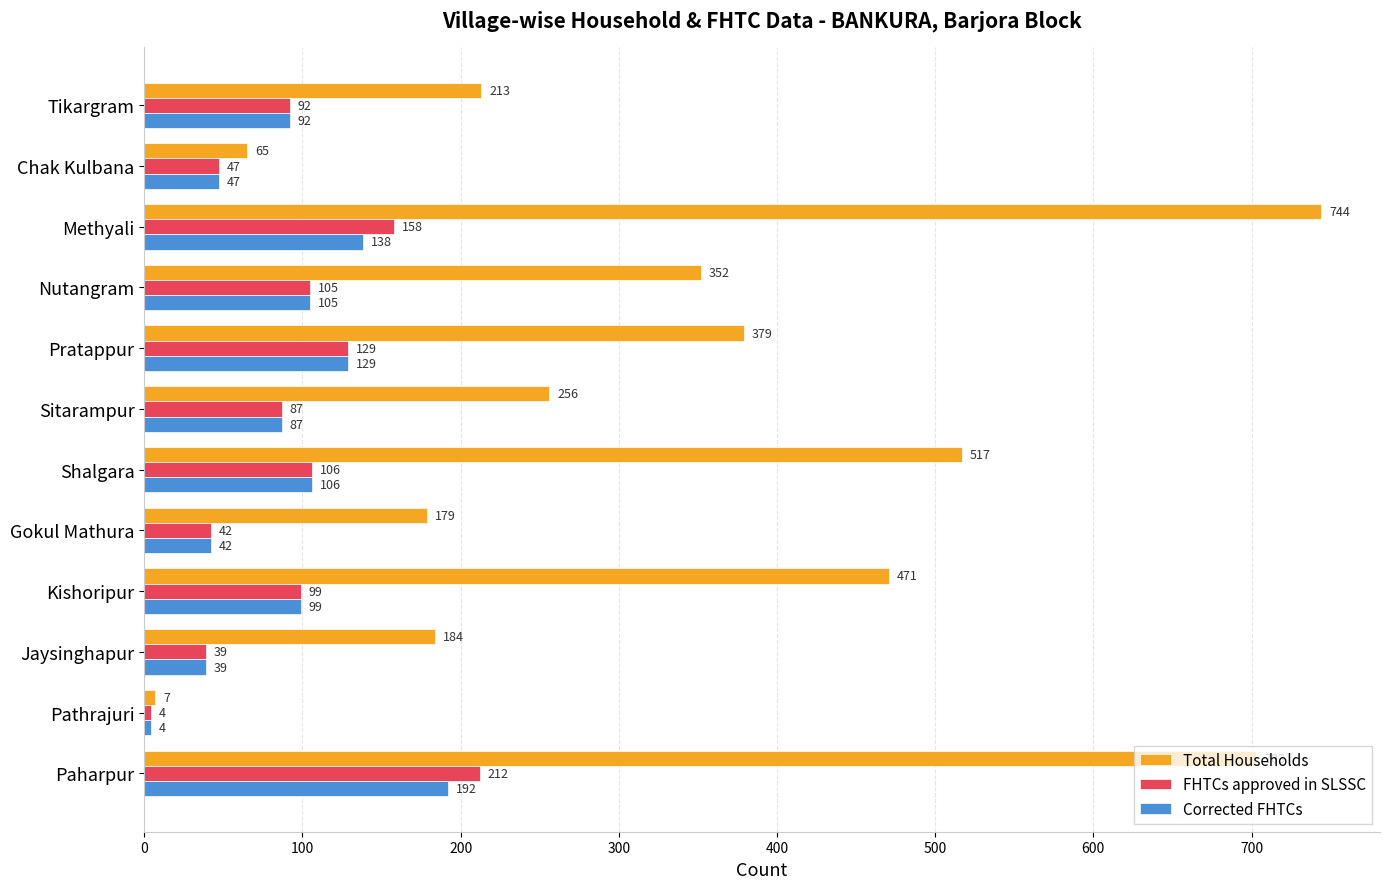

At which label is FHTCs approved in SLSSC closest to 108?

Shalgara